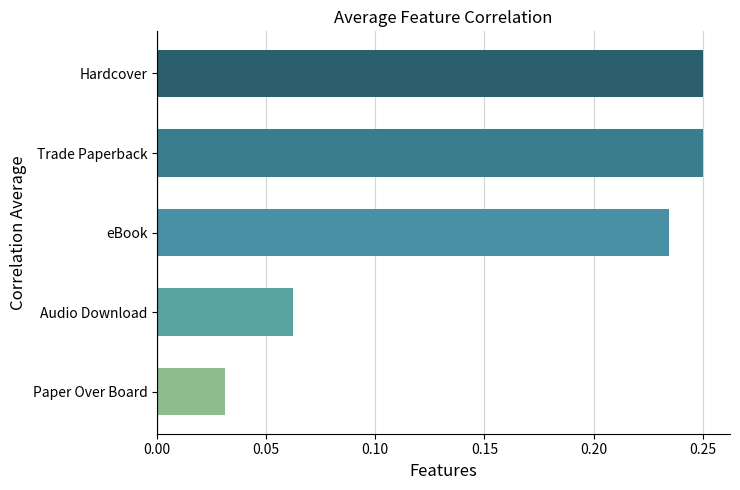

Between Audio Download and Hardcover, which is larger?

Hardcover